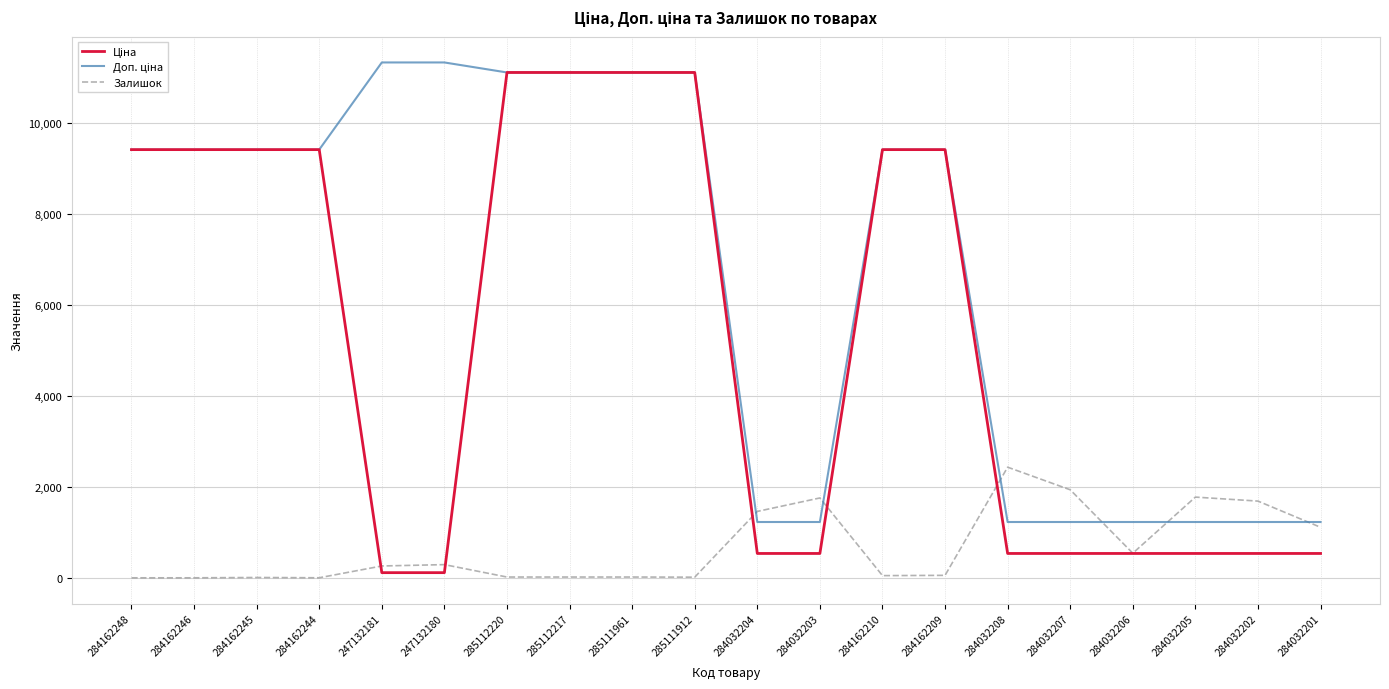

True or false: Залишок has a value of -1088.4 at 284162246.

False